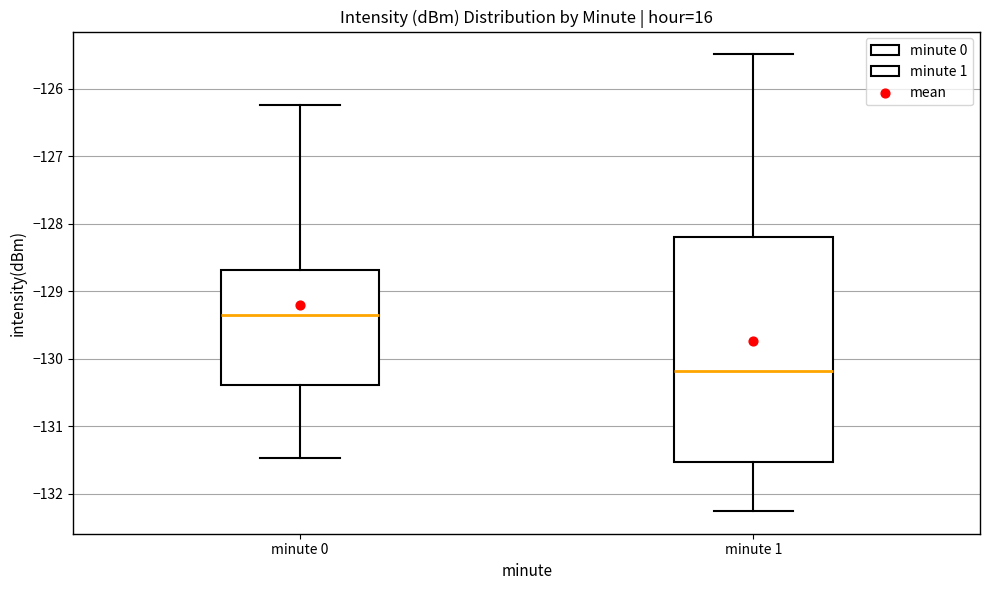

Reading left to right, transcribe this box plot: for each box, give where its median line is, the range the box spans, and where its two whiskers end, as read against the y-axis. The values are not printed on the chart, so give them approximately, as read against the axis.

minute 0: median -129.4, box -130.4 to -128.7, whiskers -131.5 to -126.2
minute 1: median -130.2, box -131.5 to -128.2, whiskers -132.3 to -125.5